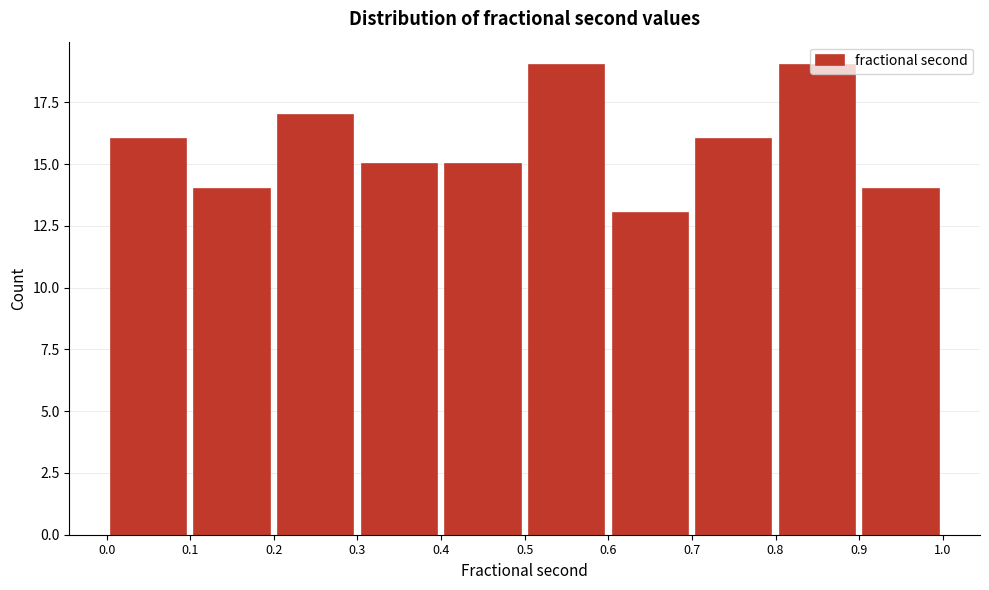

How tall is the bar that spans 0.1 to 0.2 on the x-axis? The values are not printed on the chart, so give them approximately, as read against the axis.

14